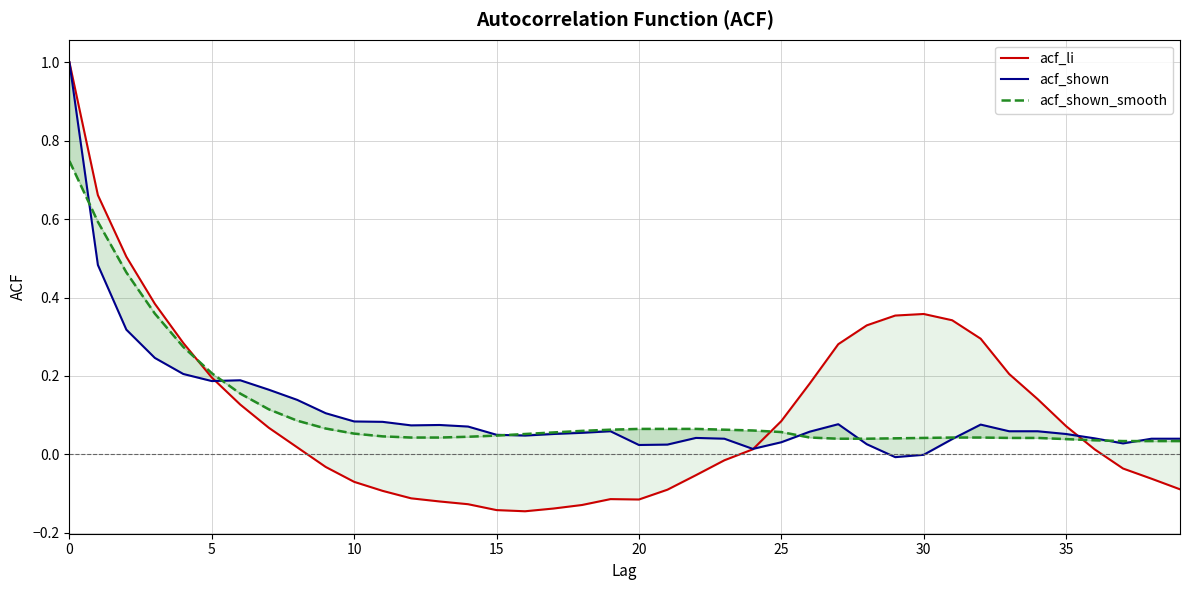

Count the number of categories in the chart.

40